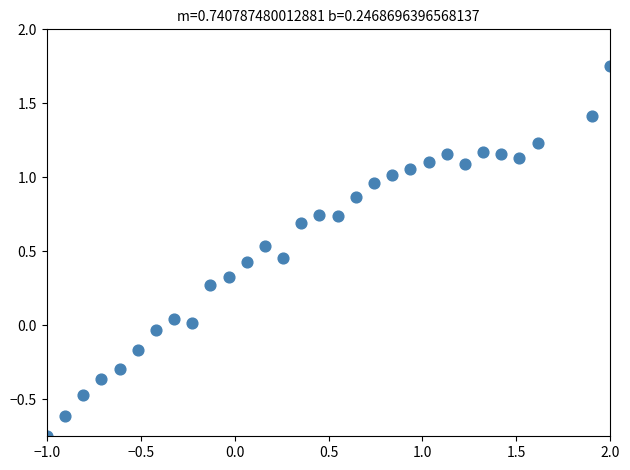

What is the range of Y values (max minus min)?

2.5